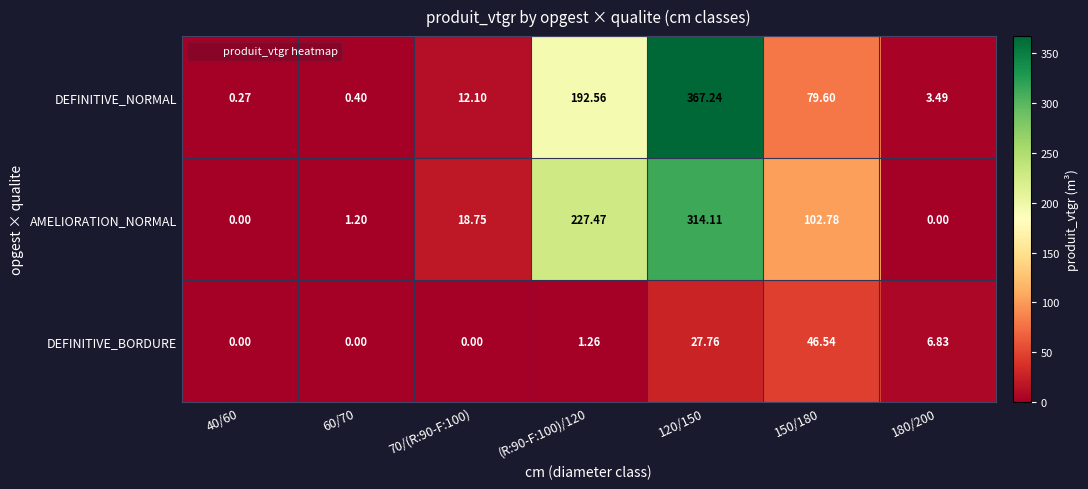

Which series changed the most between 60/70 and 120/150?

DEFINITIVE_NORMAL